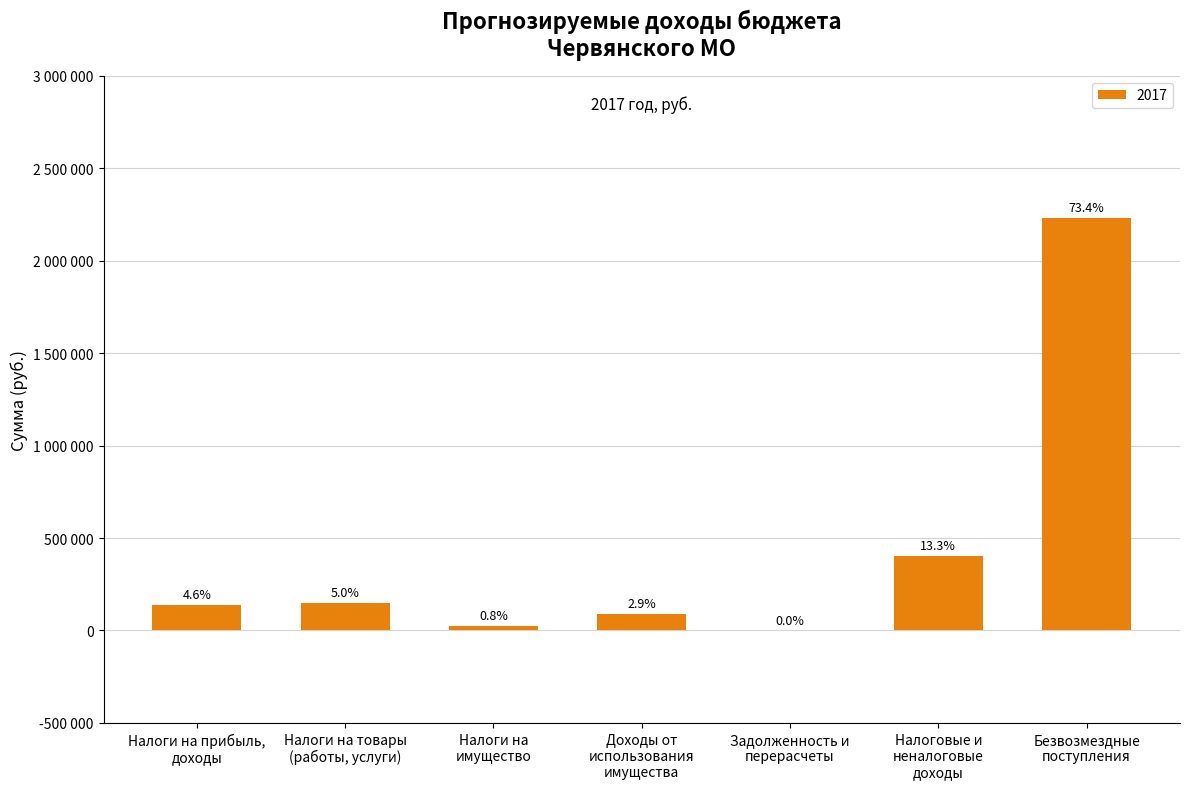

How many values are above zero?

6